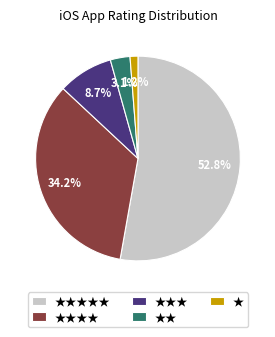

To the nearest percent, what portion does ★★★★ represent?

34%